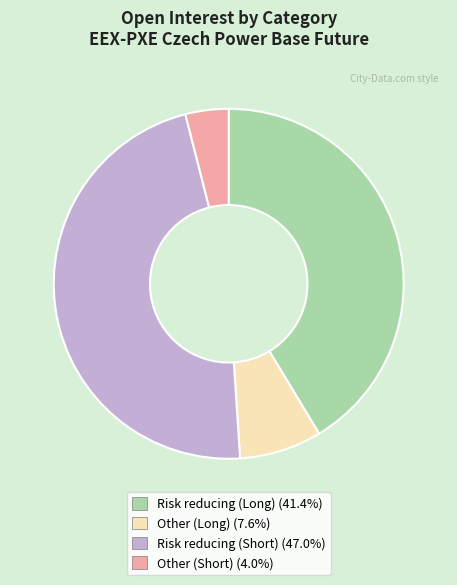

Between Risk reducing (Long) and Risk reducing (Short), which is larger?

Risk reducing (Short)